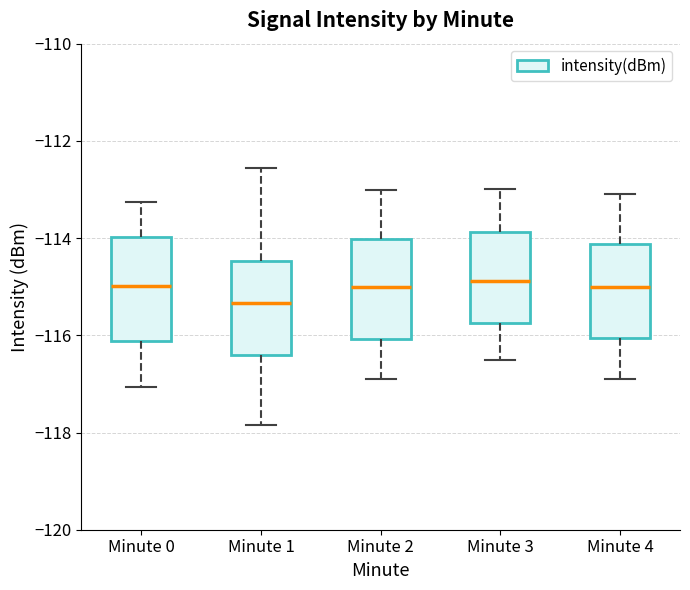

Reading left to right, transcribe this box plot: for each box, give where its median line is, the range the box spans, and where its two whiskers end, as read against the y-axis. The values are not printed on the chart, so give them approximately, as read against the axis.

Minute 0: median -115.0, box -116.2 to -114.0, whiskers -117.0 to -113.2
Minute 1: median -115.4, box -116.4 to -114.4, whiskers -117.8 to -112.6
Minute 2: median -115.0, box -116.0 to -114.0, whiskers -117.0 to -113.0
Minute 3: median -114.8, box -115.8 to -113.8, whiskers -116.4 to -113.0
Minute 4: median -115.0, box -116.0 to -114.2, whiskers -116.8 to -113.0